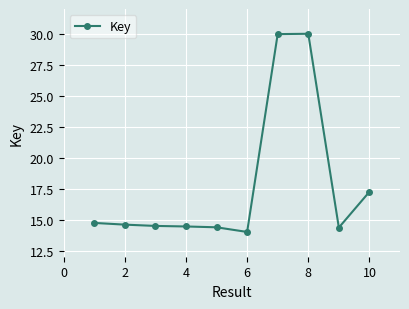

What is the value of the 2nd point from the left?

14.6